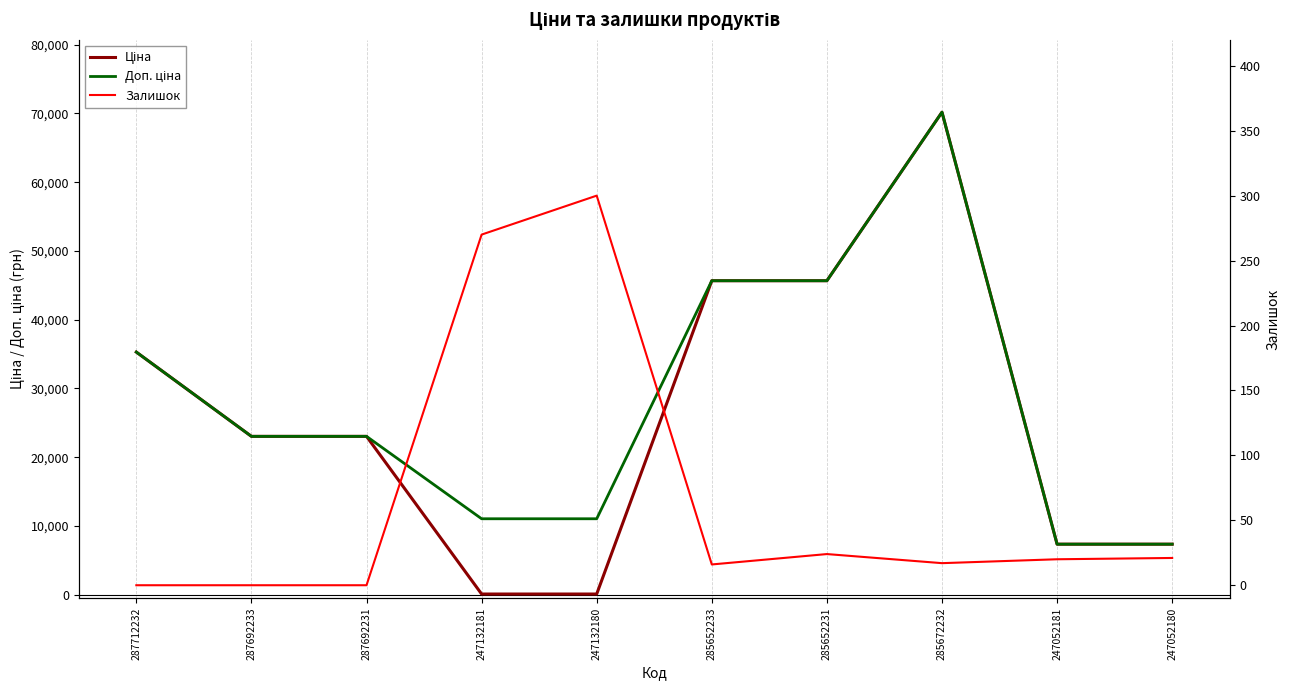

List the series in order of their peak value, lowest first.

Залишок, Ціна, Доп. ціна